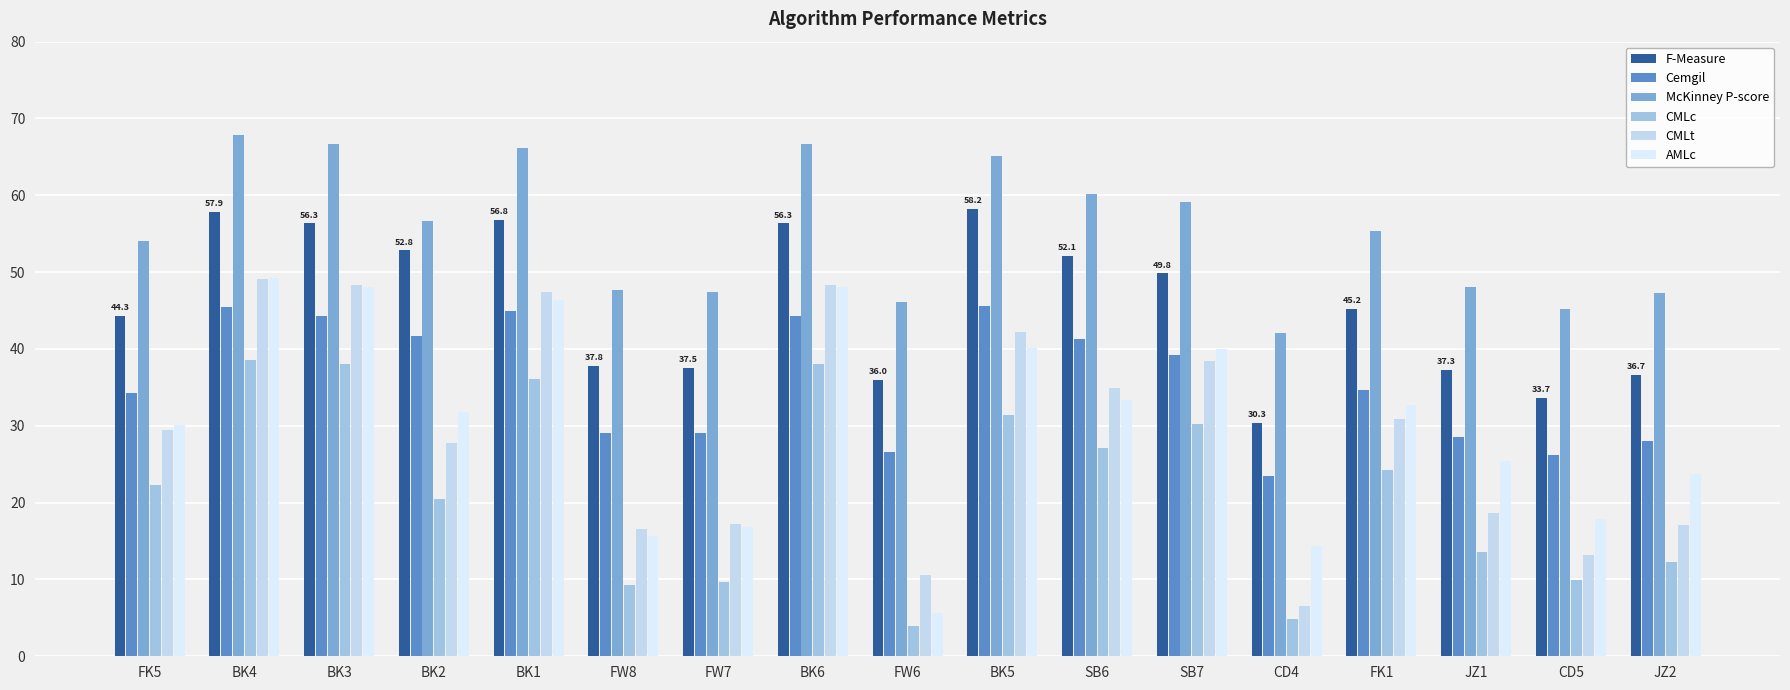

What is the difference between the Cemgil values at FK5 and BK2?

7.4